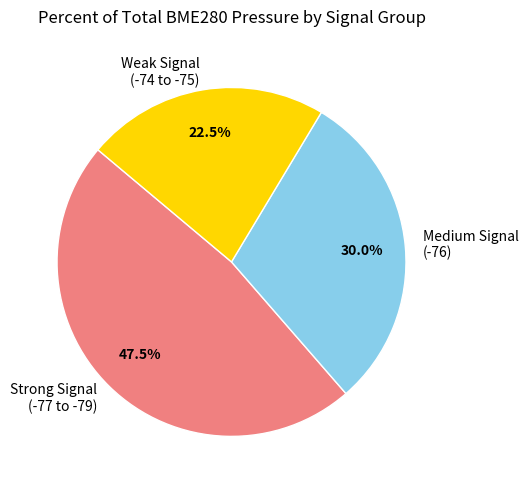

How many segments does this pie chart have?

3